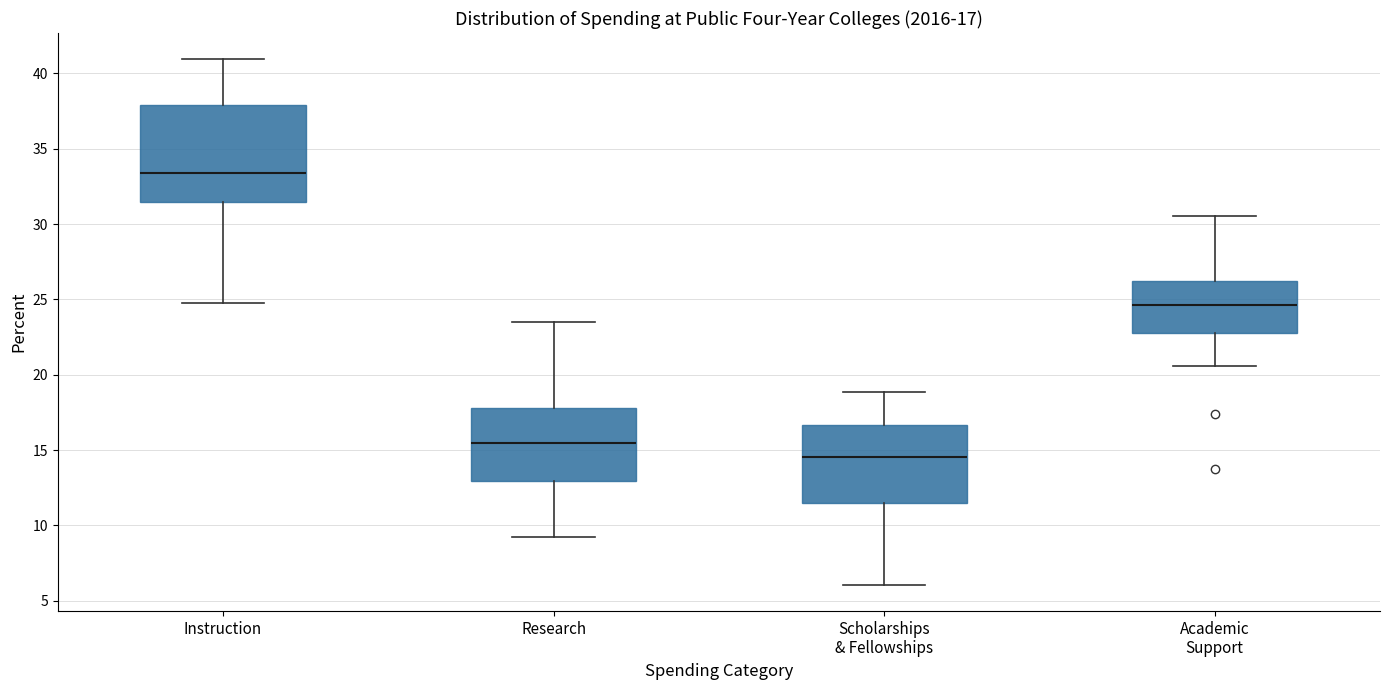

Which box has the lowest median line?

Scholarships & Fellowships